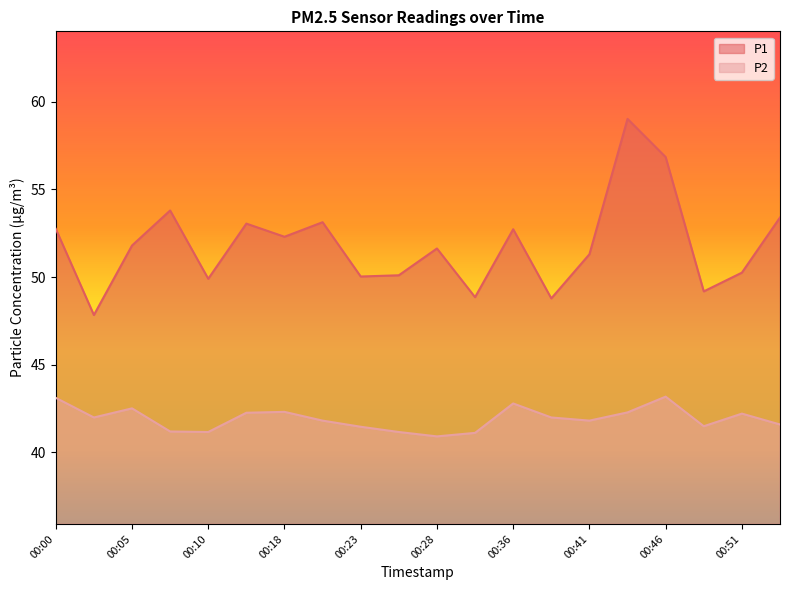

Reading right to left, extract all data points from this chart.

P1: 53.4	50.2	49.2	56.9	59.0	51.3	48.8	52.7	48.9	51.6	50.1	50.0	53.1	52.3	53.0	49.9	53.8	51.8	47.8	52.8
P2: 41.6	42.2	41.5	43.2	42.3	41.8	42.0	42.8	41.1	40.9	41.1	41.5	41.8	42.3	42.2	41.1	41.2	42.5	42.0	43.1